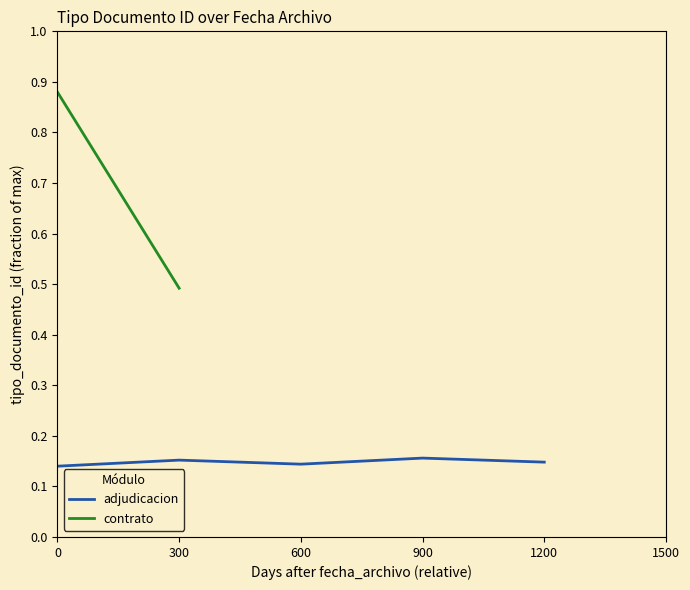

True or false: adjudicacion has a value of 0.0 at 0.

False